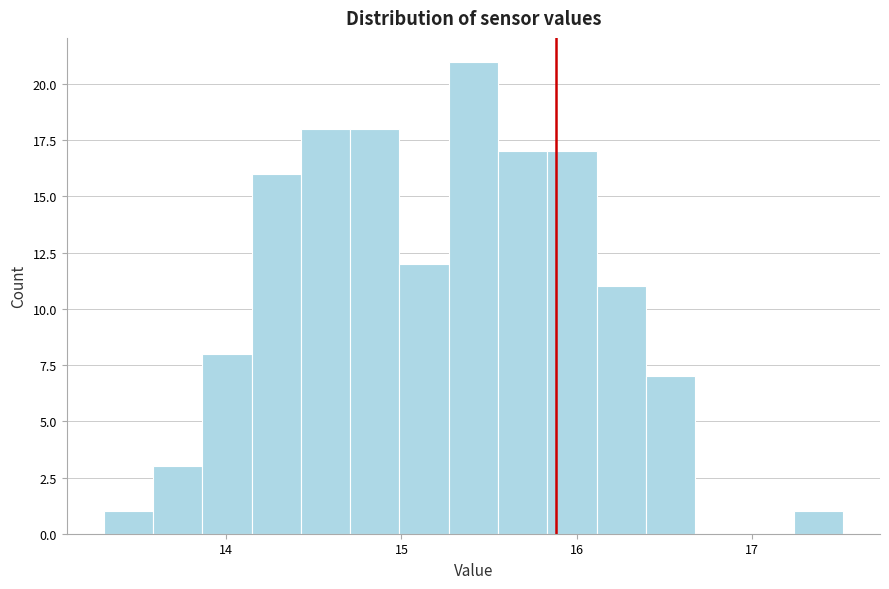

Around what value on the x-axis is the tallest bar? Give the approximate position of its centre, as read against the axis.

15.4